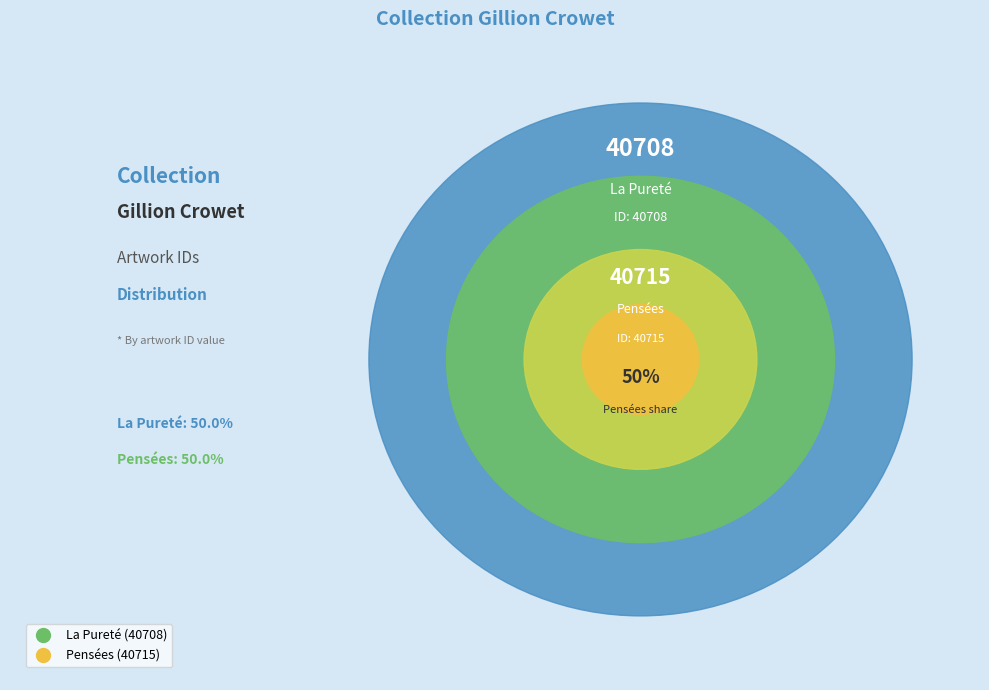

Is it true that La Pureté is 50% of the pie?

True